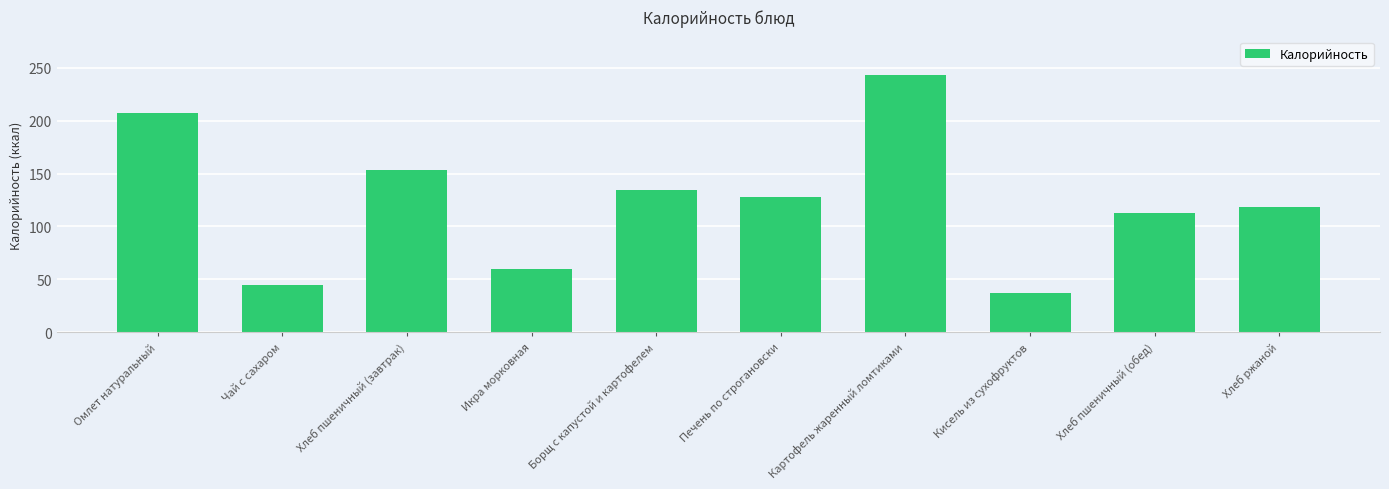

Which category has the lowest value across all series?

Кисель из сухофруктов